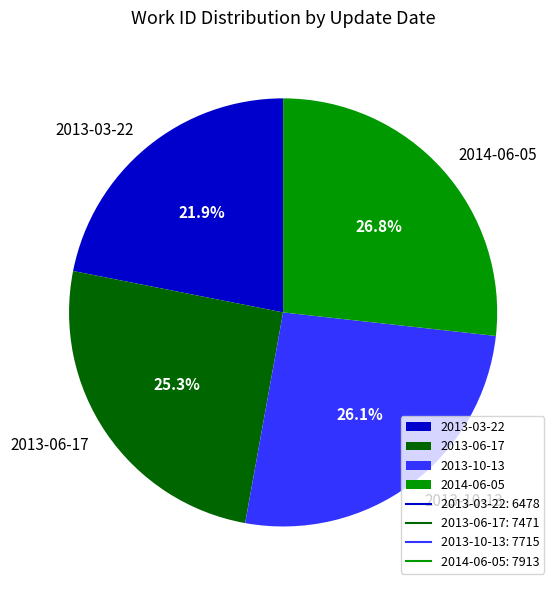

To the nearest percent, what is the difference between the 2013-06-17 and 2014-06-05 slice percentages?

1%